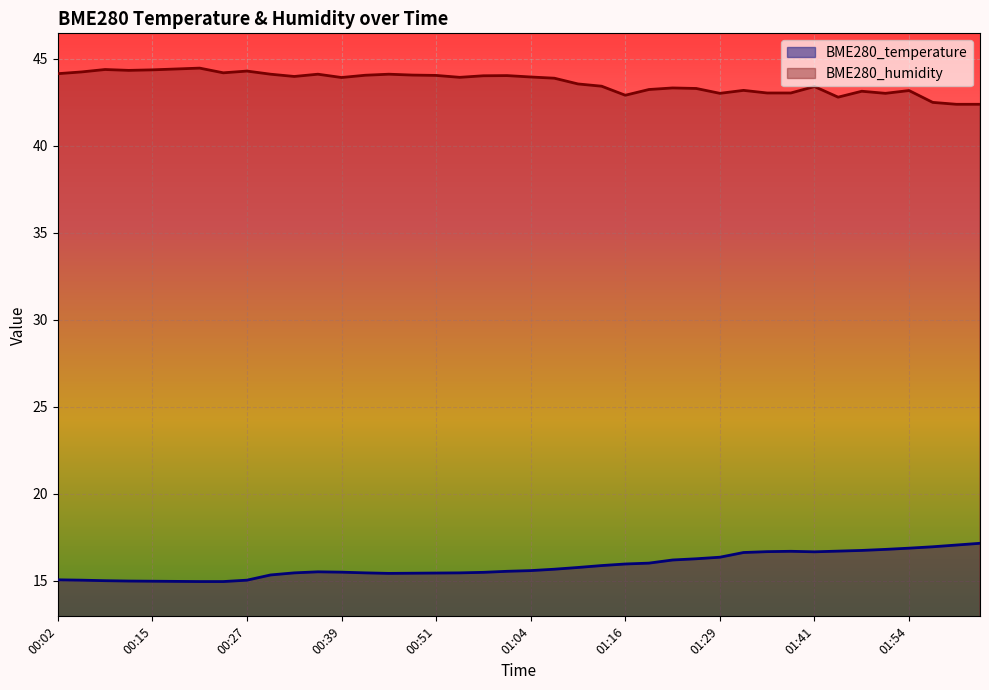

What is the maximum value for BME280_humidity?

44.5